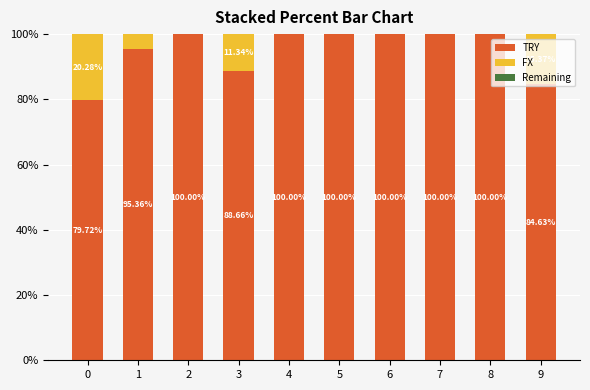

What is the sum of the TRY values at 1 and 6?

195.4